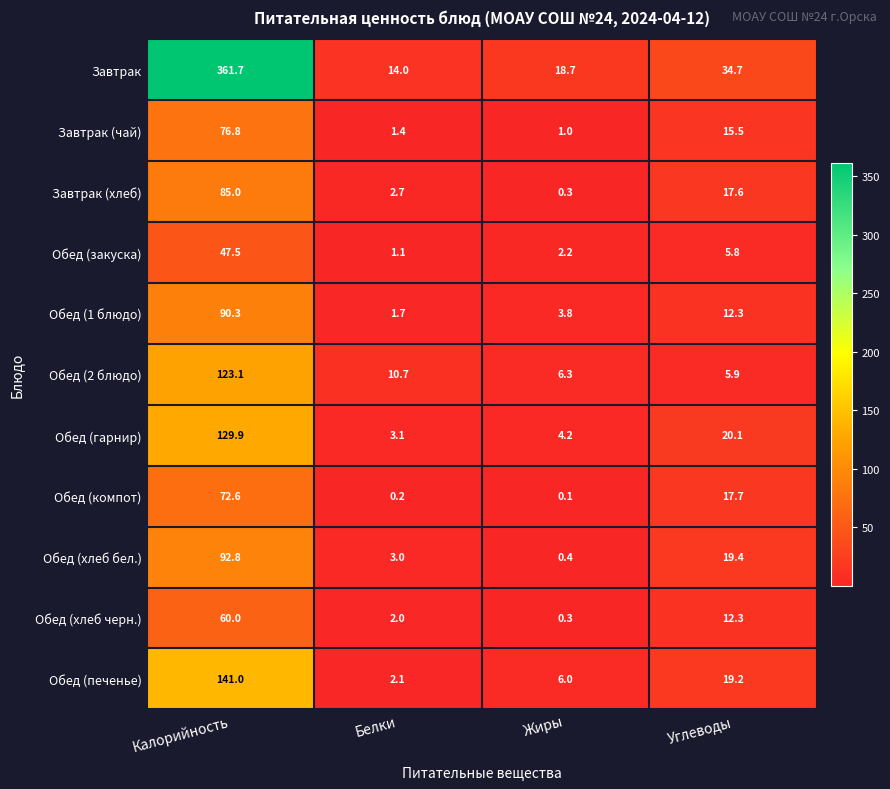

Which series has the largest total across all categories?

Завтрак